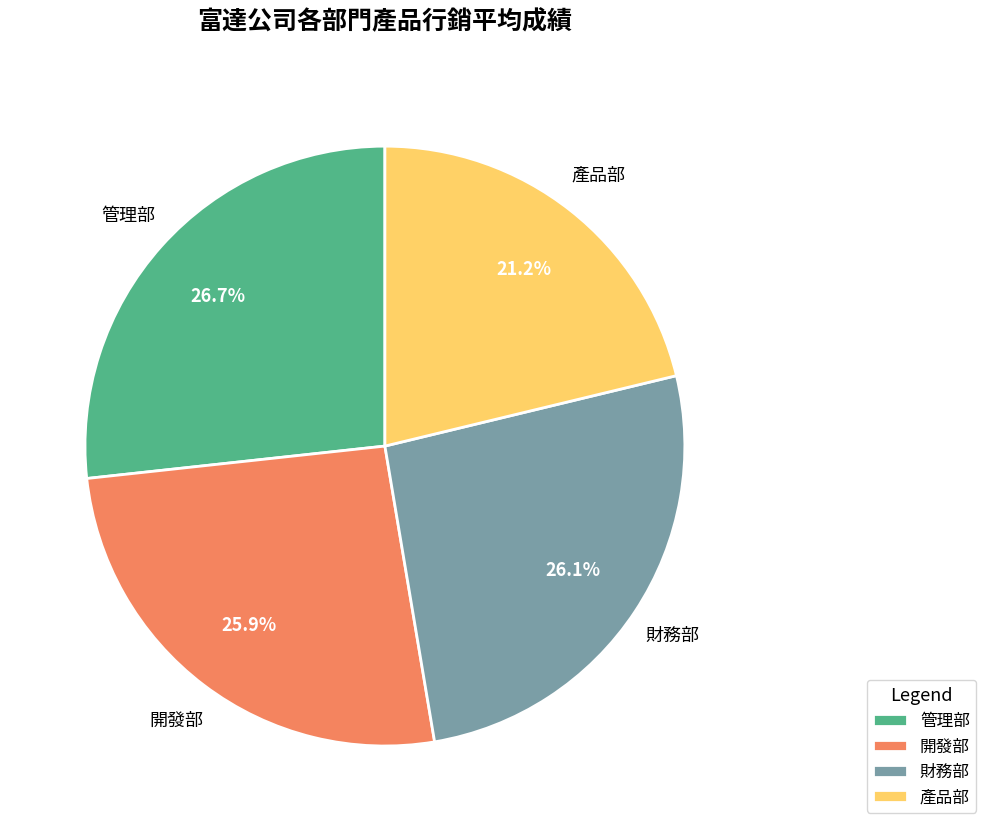

The 開發部 slice represents 13% of the pie. True or false?

False